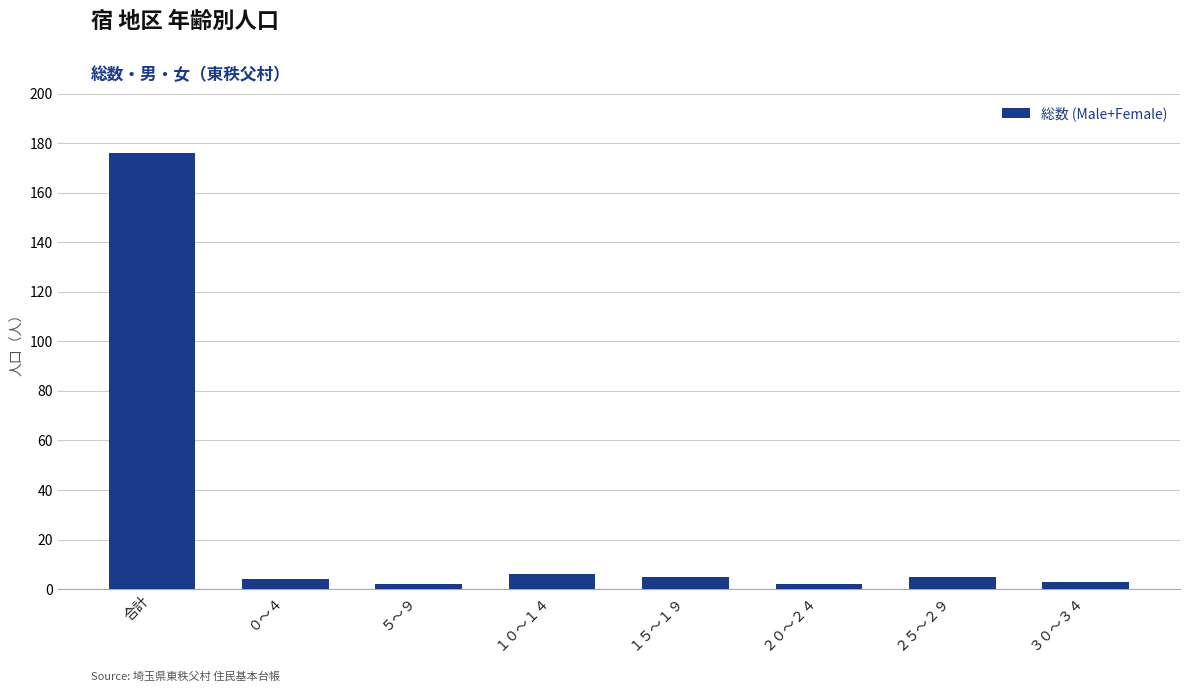

The chart shows a value of 2 at ２０～２４. True or false?

True